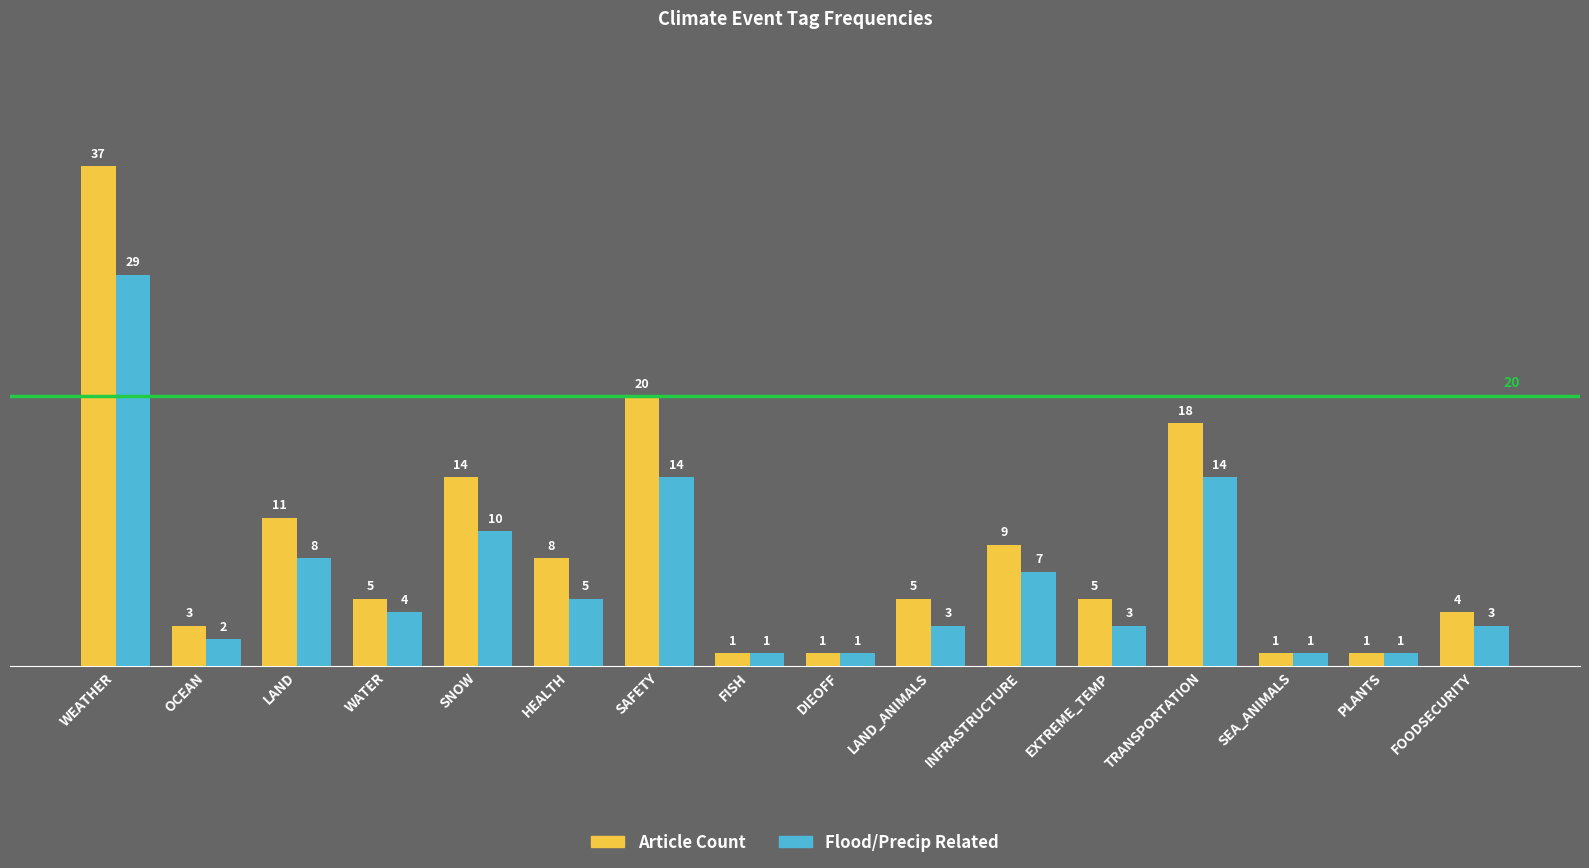

What is the difference between the highest and lowest values at EXTREME_TEMP?

2